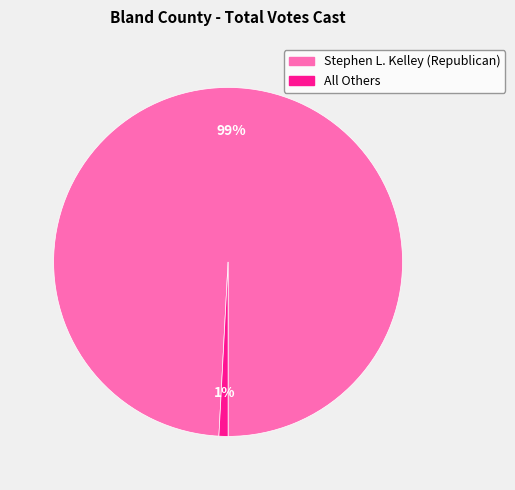

To the nearest percent, what is the difference between the largest and smallest slice percentages?

98%